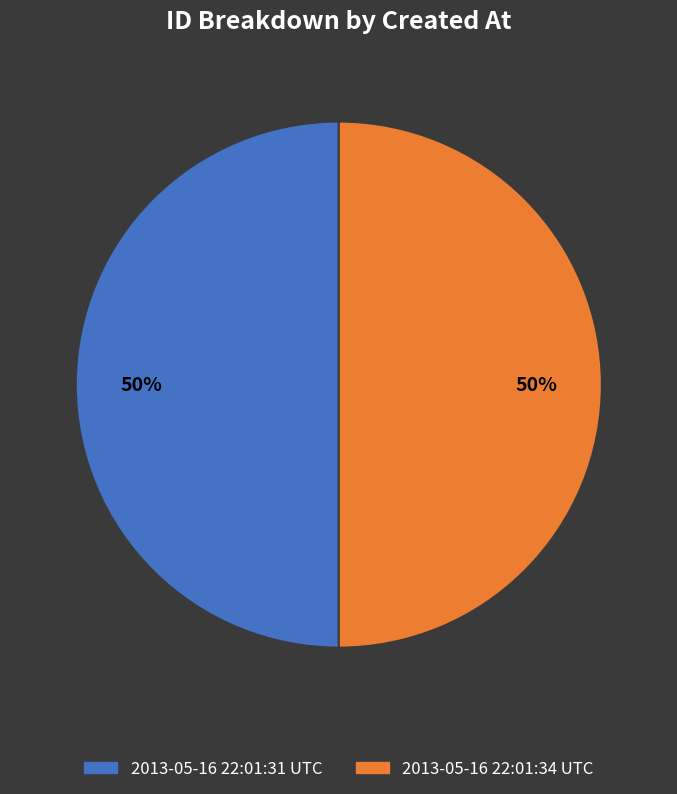

What is the ratio of the value at 2013-05-16 22:01:31 UTC to the value at 2013-05-16 22:01:34 UTC?

1.0